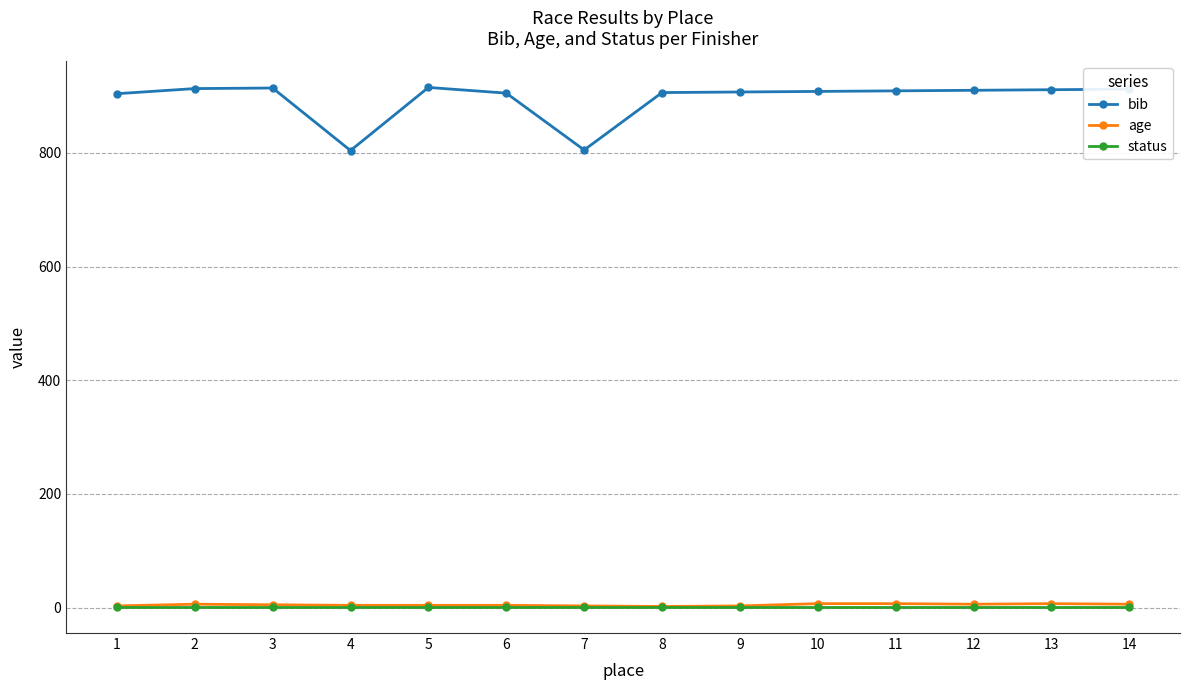

The value of bib at 4 is 804. True or false?

True